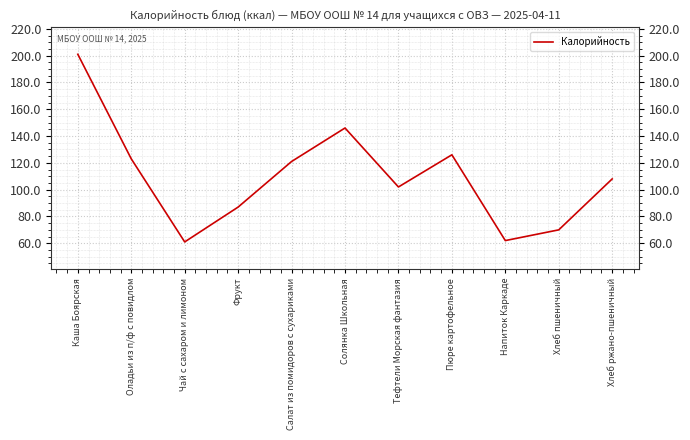

What is the difference between the values at Хлеб пшеничный and Салат из помидоров с сухариками?

51